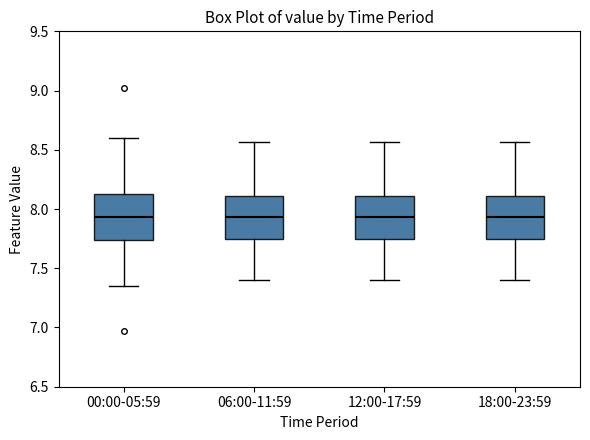

Reading left to right, transcribe this box plot: for each box, give where its median line is, the range the box spans, and where its two whiskers end, as read against the y-axis. The values are not printed on the chart, so give them approximately, as read against the axis.

00:00-05:59: median 7.95, box 7.75 to 8.15, whiskers 7.35 to 8.60
06:00-11:59: median 7.95, box 7.75 to 8.10, whiskers 7.40 to 8.55
12:00-17:59: median 7.95, box 7.75 to 8.10, whiskers 7.40 to 8.55
18:00-23:59: median 7.95, box 7.75 to 8.10, whiskers 7.40 to 8.55